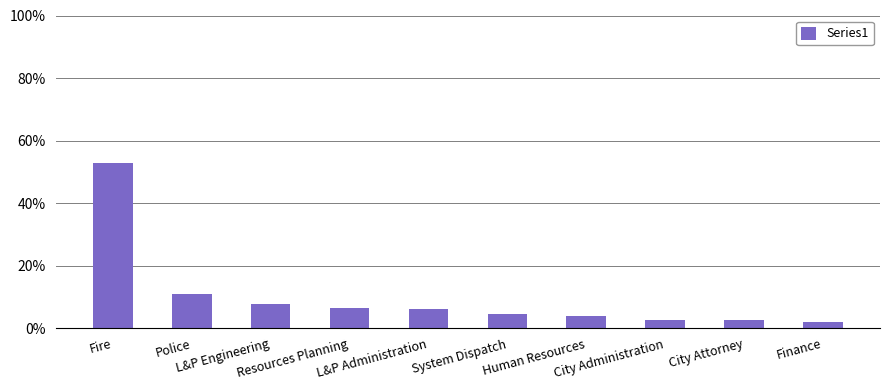

What position from the right is Police?

9